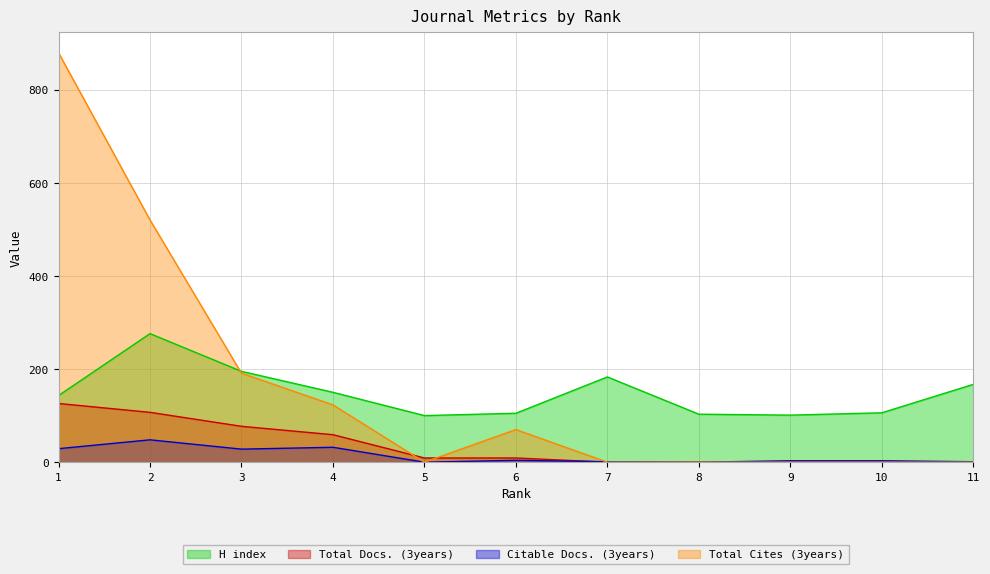

Reading right to left, list all the values displayed in this chart.

H index: 167	106	101	103	183	105	100	150	195	276	143
Total Docs. (3years): 0	0	0	0	0	9	9	59	77	107	126
Citable Docs. (3years): 1	3	3	0	1	4	0	32	28	48	29
Total Cites (3years): 0	0	0	0	0	70	0	123	191	520	879